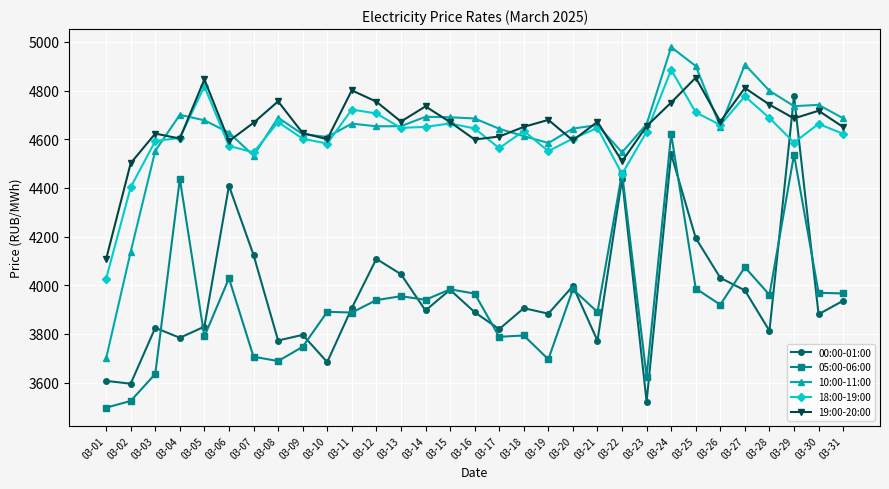

Between 03-07 and 03-18, which series saw the biggest shift?

00:00-01:00